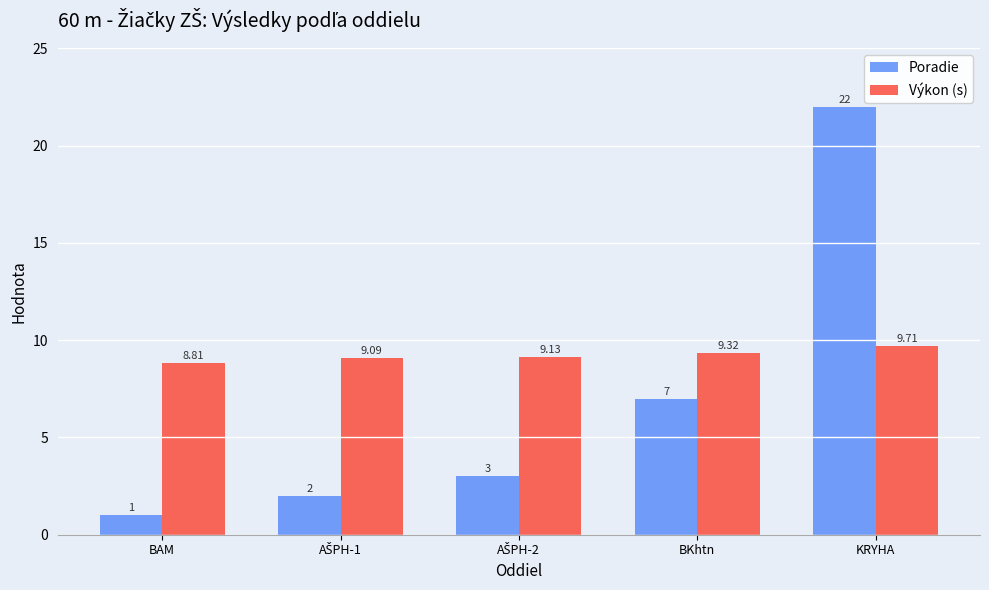

What is the spread (max minus min) of values at BKhtn?

2.3